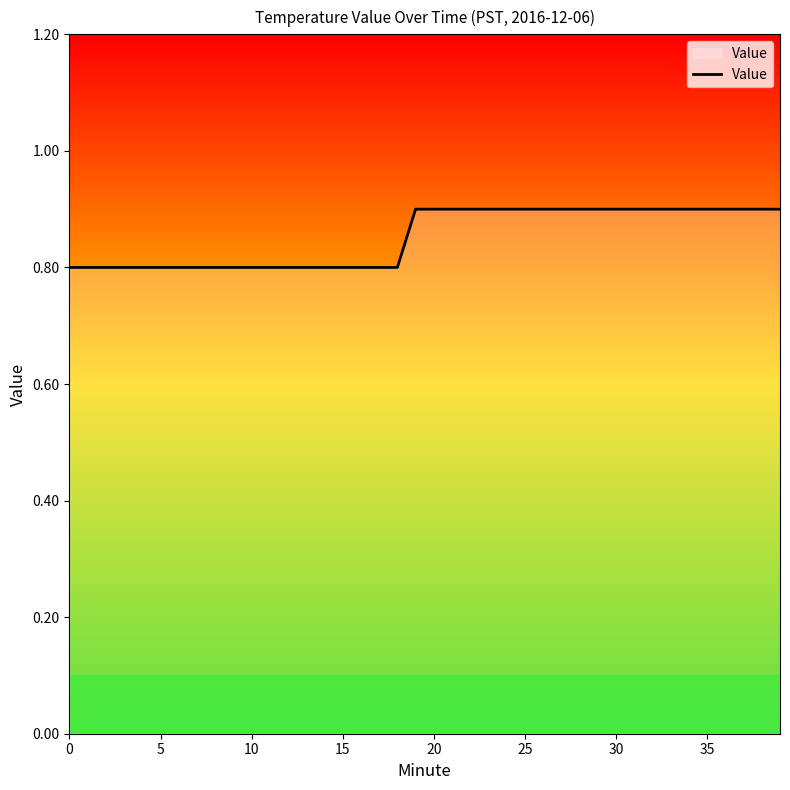

What is the greatest value displayed?

0.9